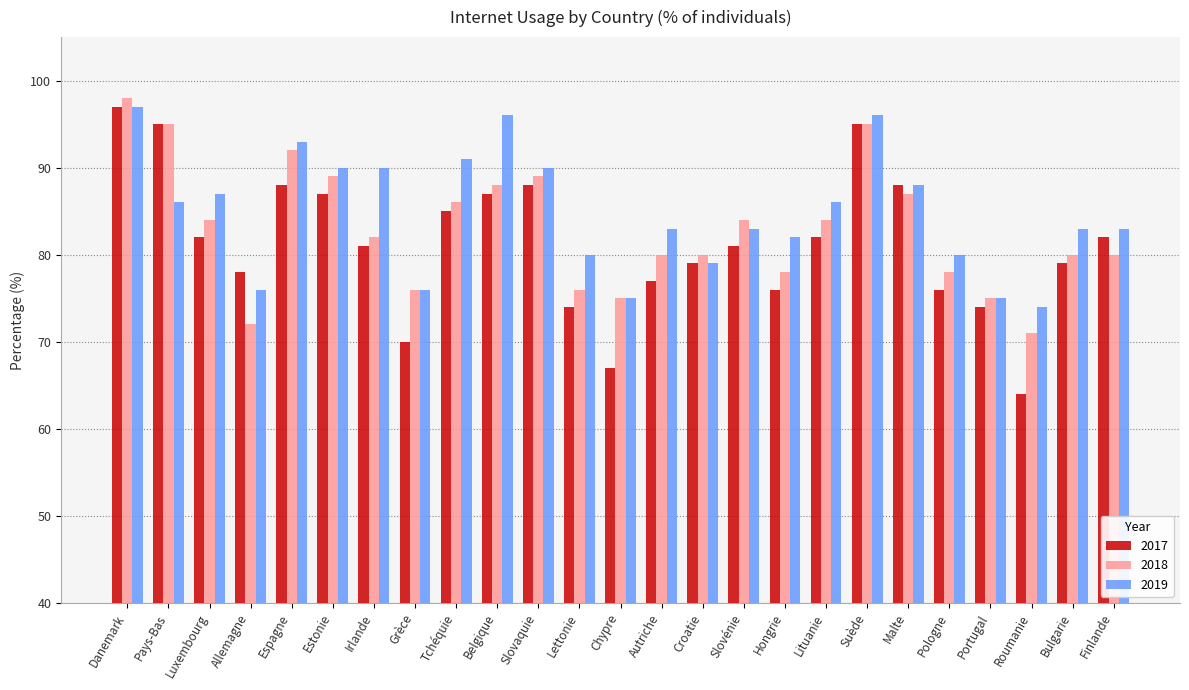

What is the label of the 16th bar from the right?

Belgique